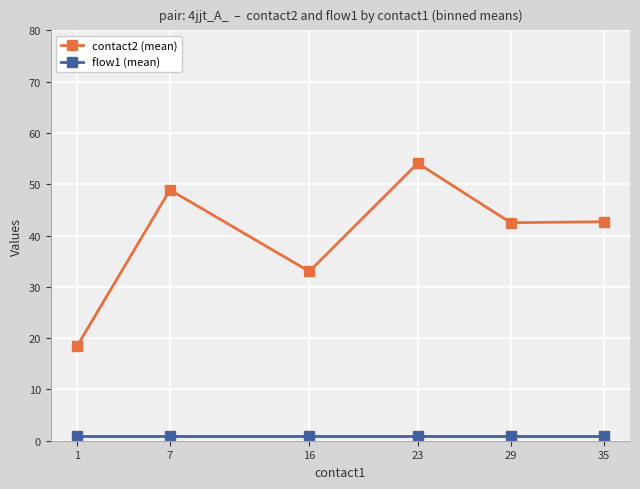

What is the sum of all flow1 (mean) values?

6.0